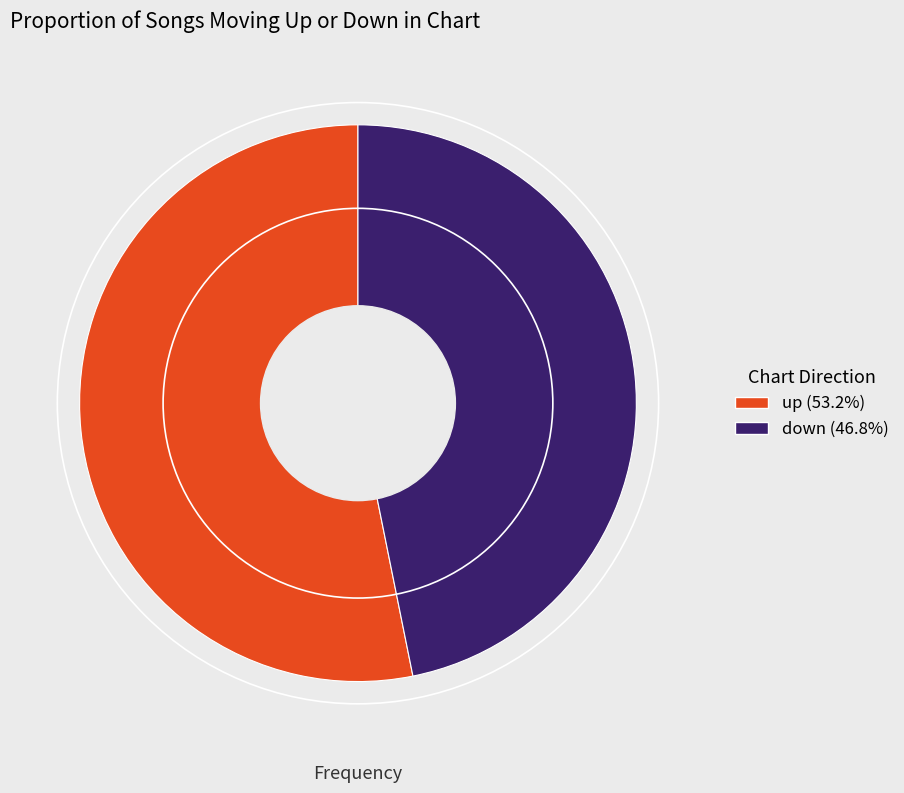

Which category accounts for the majority?

up